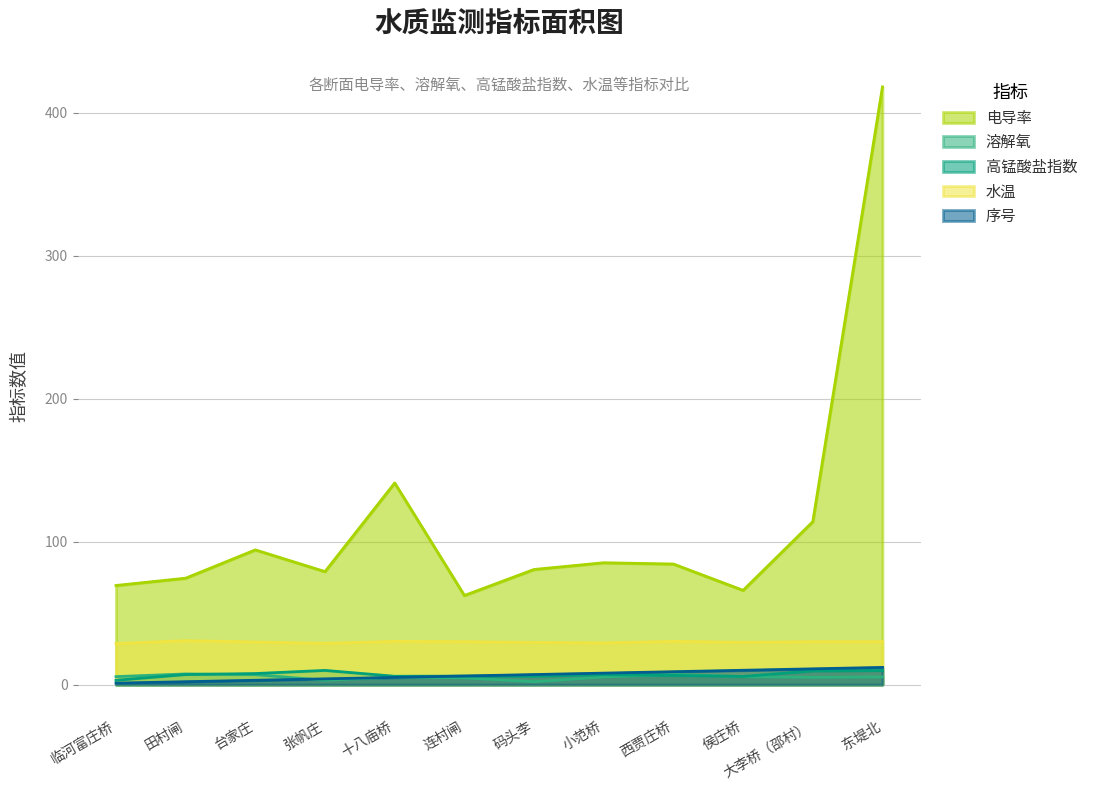

True or false: 溶解氧 has a value of 5.3 at 东堤北.

True